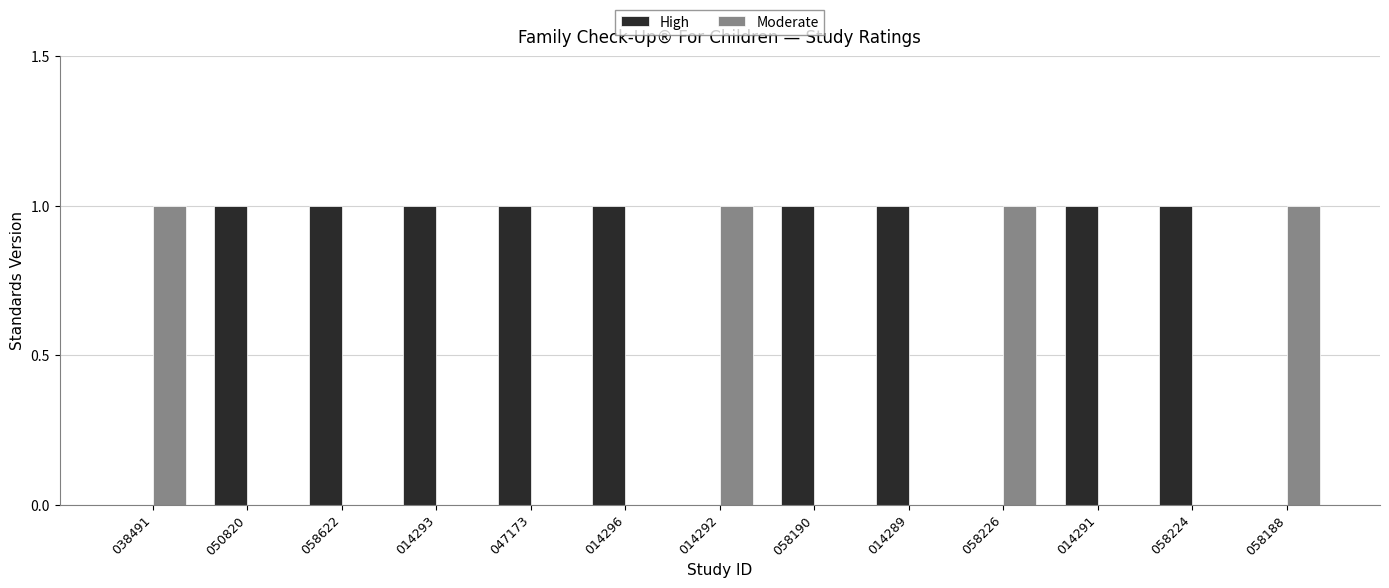

Are the bars horizontal?

No